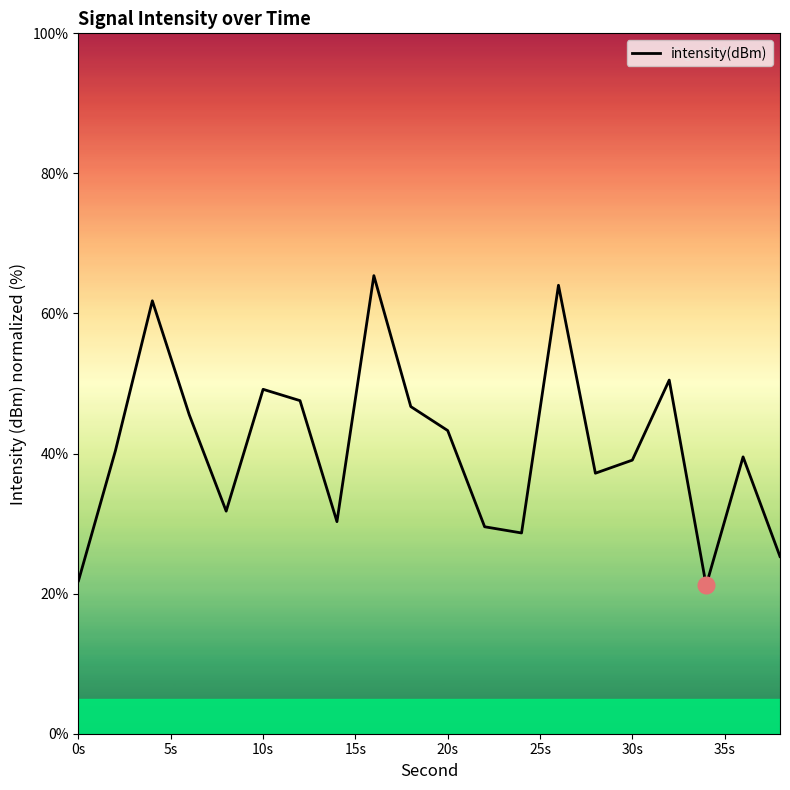

What is the maximum value shown in the chart?

65.4